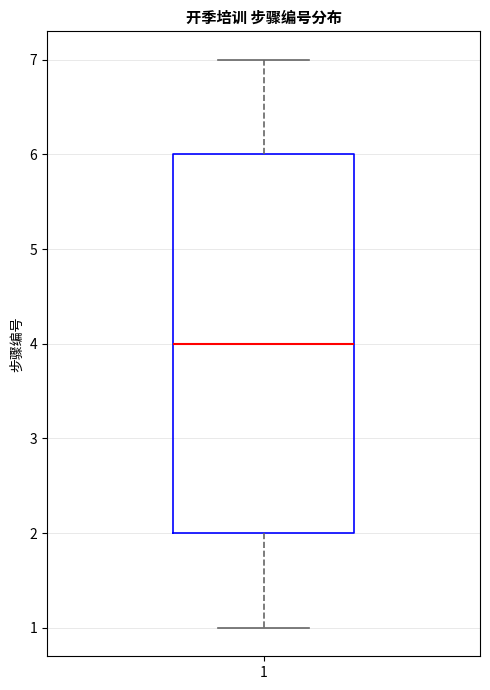

Where is the lower edge of the box at x = 1 on the y-axis? The values are not printed on the chart, so give them approximately, as read against the axis.

2